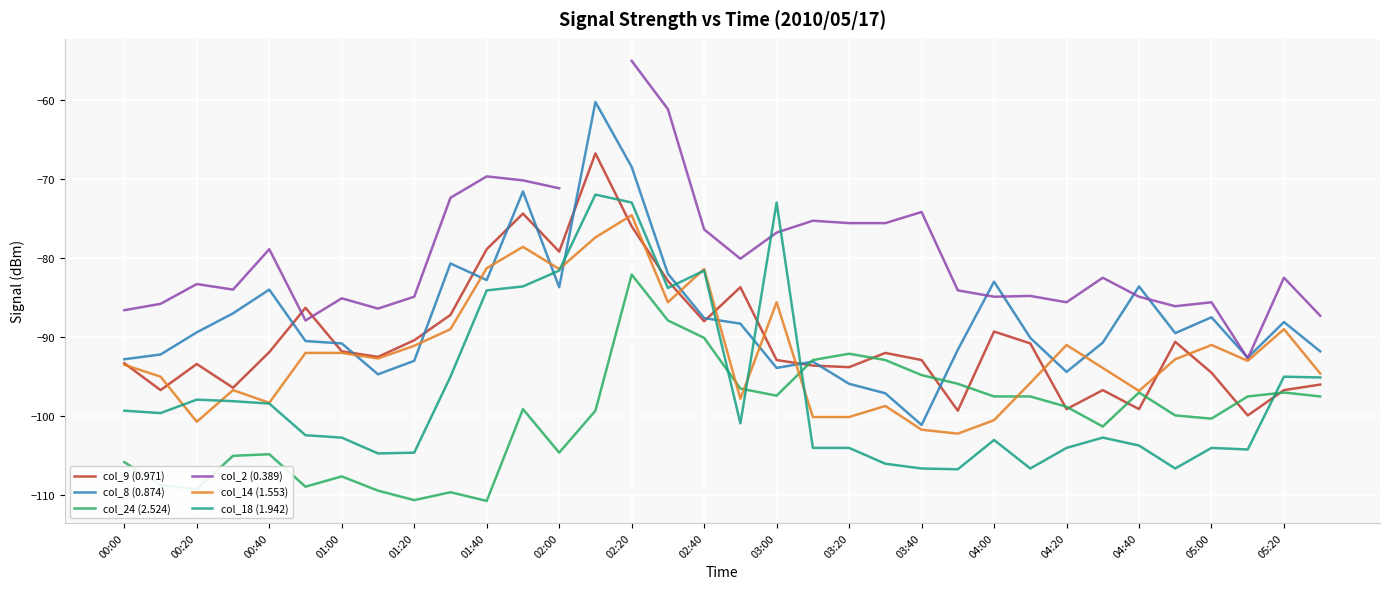

True or false: col_14 (1.553) has a value of -98.7 at 21.

True